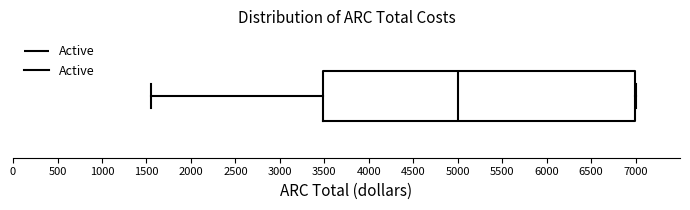

Transcribe this box plot: give where the median line is, the range the box spans, and where the two whiskers end, as read against the x-axis. The values are not printed on the chart, so give them approximately, as read against the axis.

median 5000, box 3500 to 7000, whiskers 1550 to 7000